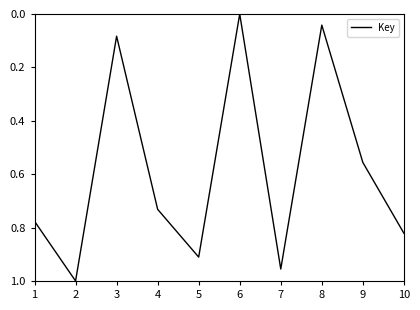

True or false: the data has more than 0 interior local peaks.

True